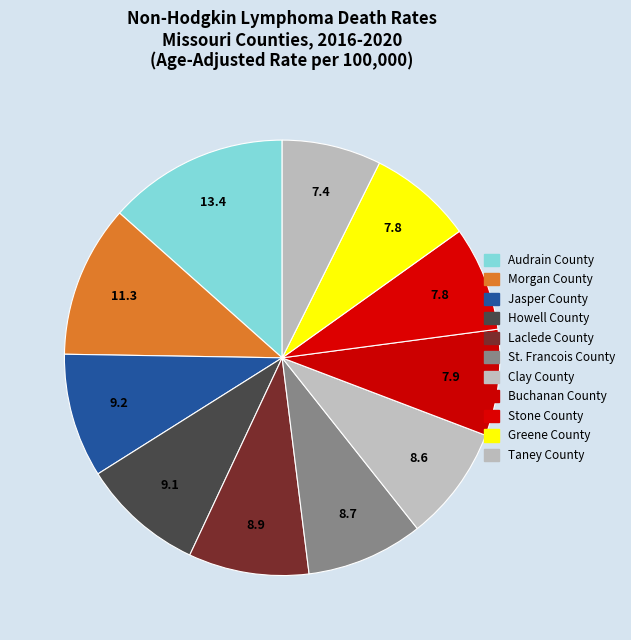

The Buchanan County slice represents 8% of the pie. True or false?

True